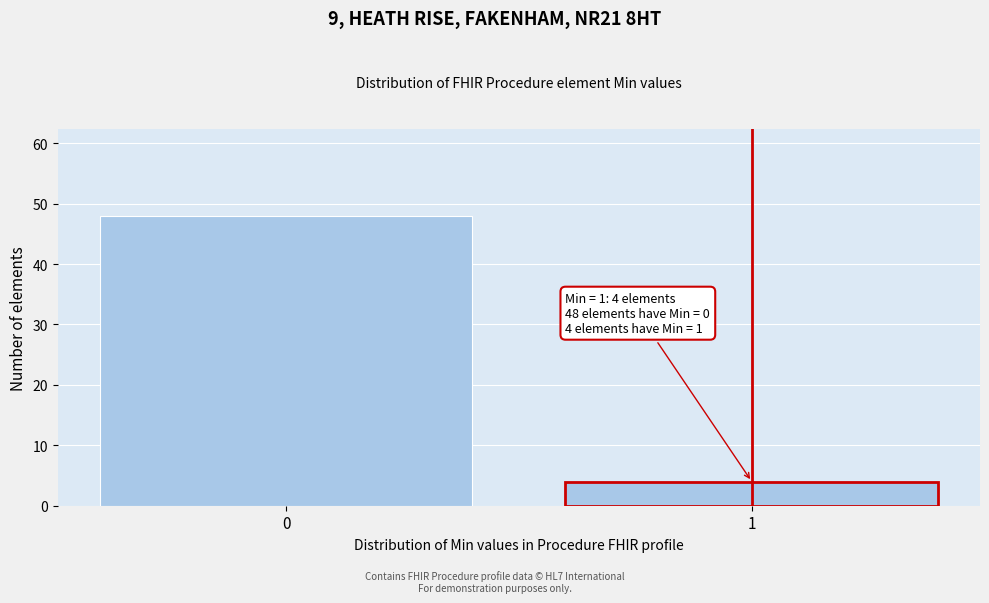

Reading left to right, extract all data points from this chart.

0=48	1=4